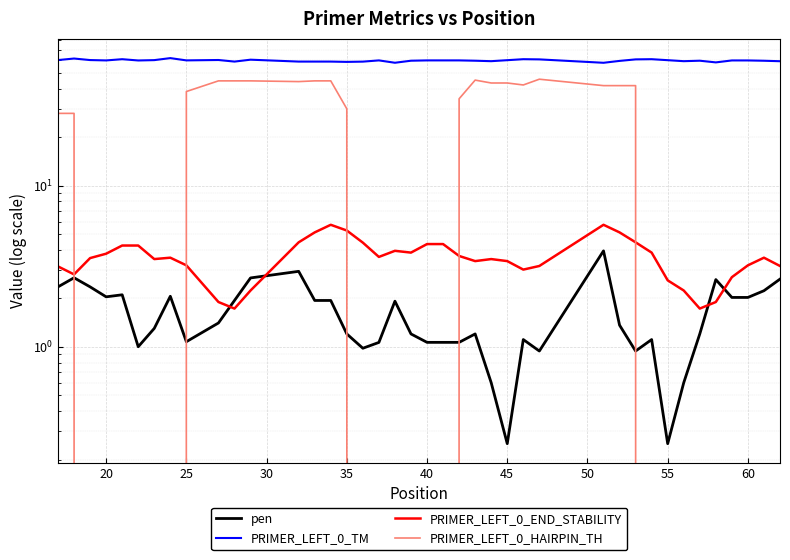

At how many categories does at least one series exceed 41?

40